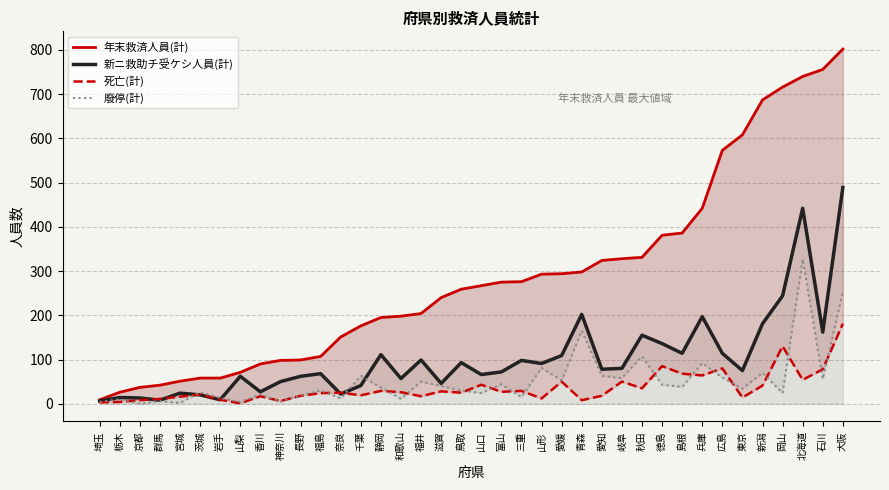

What is the sum of the 年末救済人員(計) values at 山梨 and 青森?

369